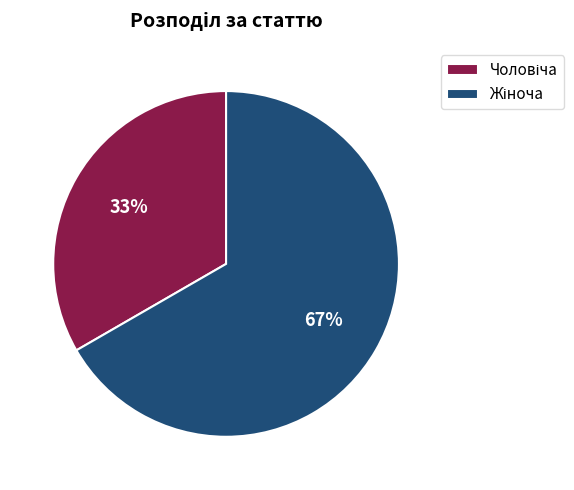

Is there a majority slice in this chart?

Yes